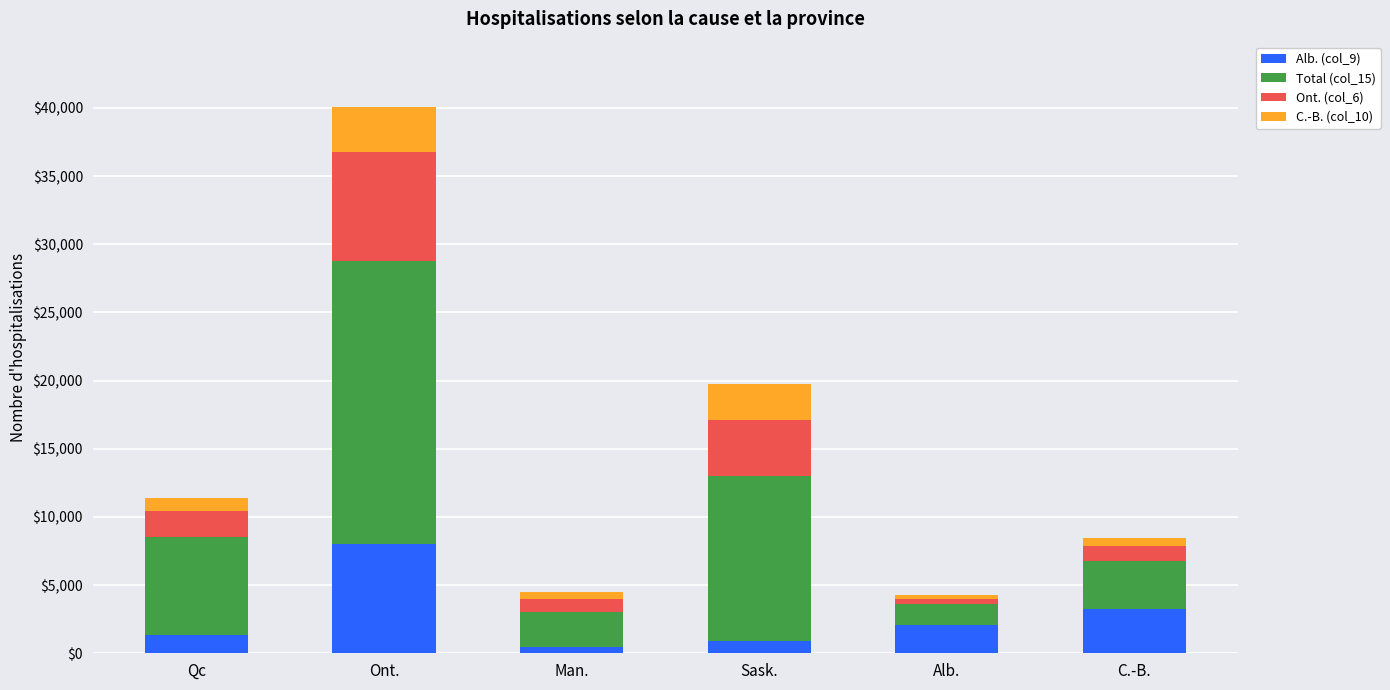

What is the total value across all series at Ont.?

40051